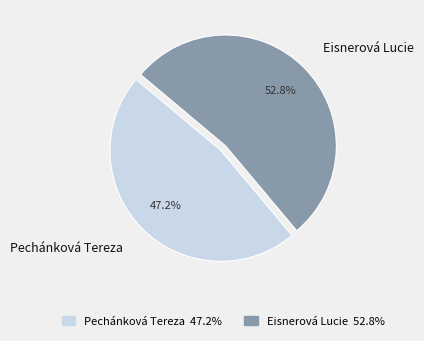

Count the number of slices in the pie.

2